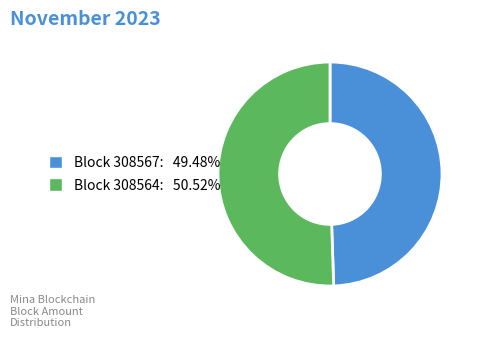

Does any single category account for the majority?

Yes